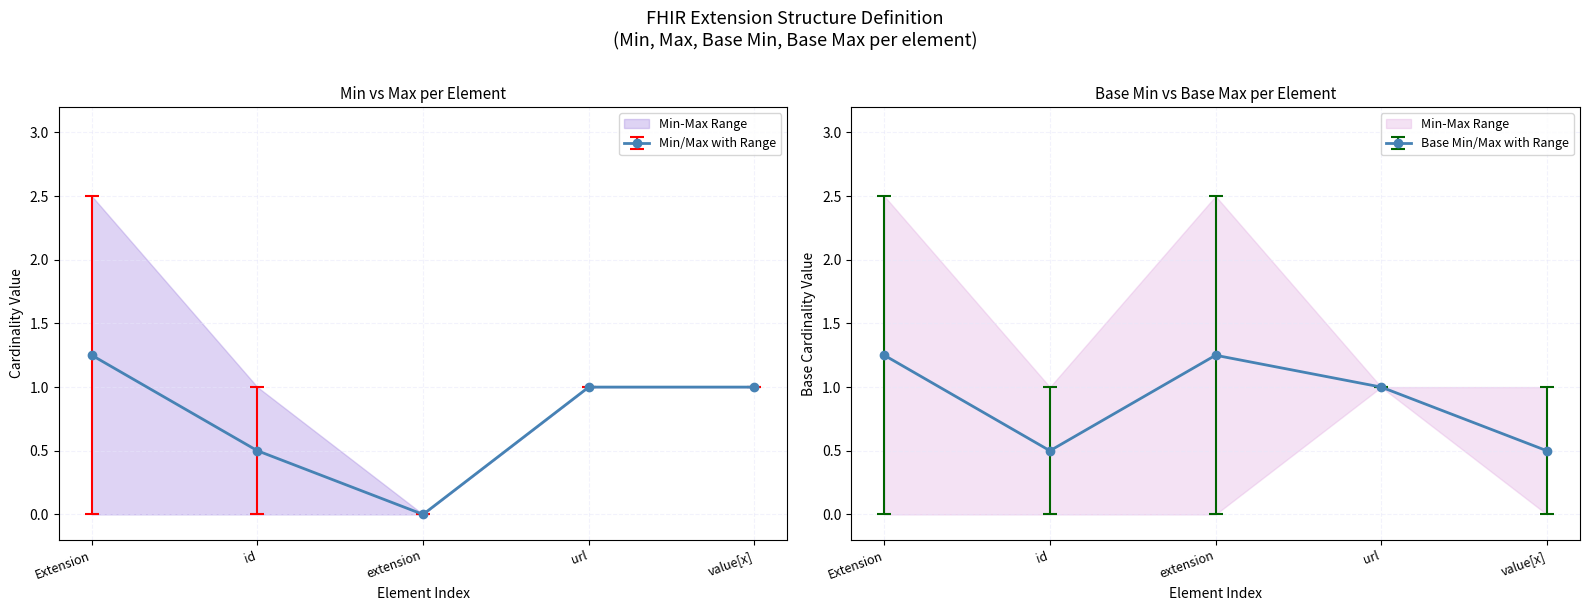

How many series are shown in this chart?

3